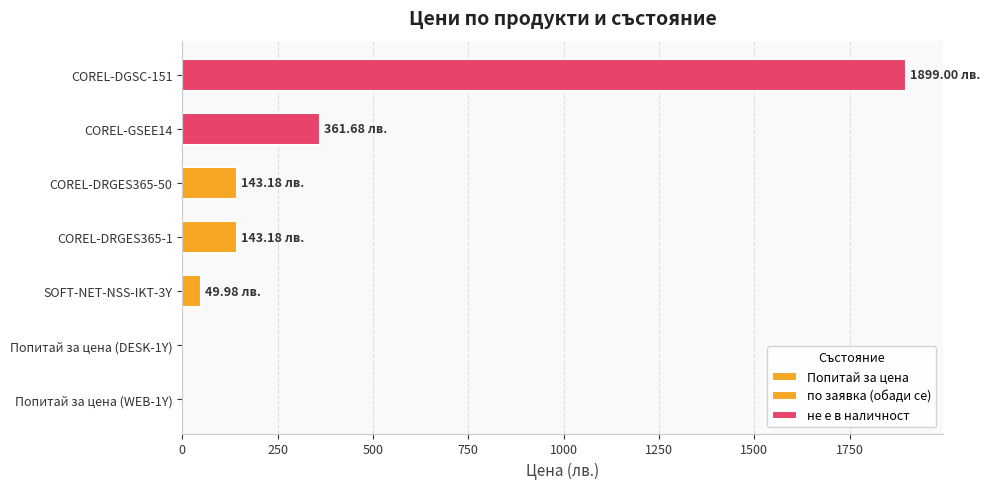

What is the average value?

371.0